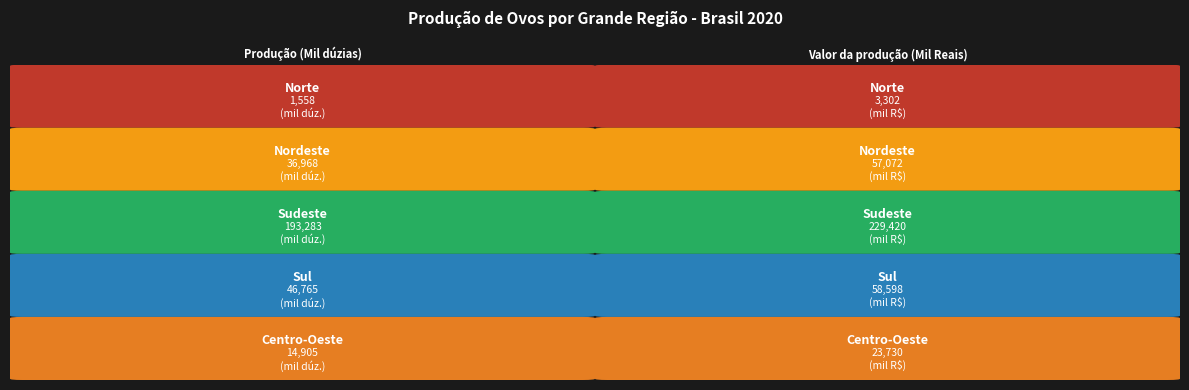

Reading left to right, transcribe all the data shown in this chart.

Norte: 1558	3302
Nordeste: 36968	57072
Sudeste: 193283	229420
Sul: 46765	58598
Centro-Oeste: 14905	23730